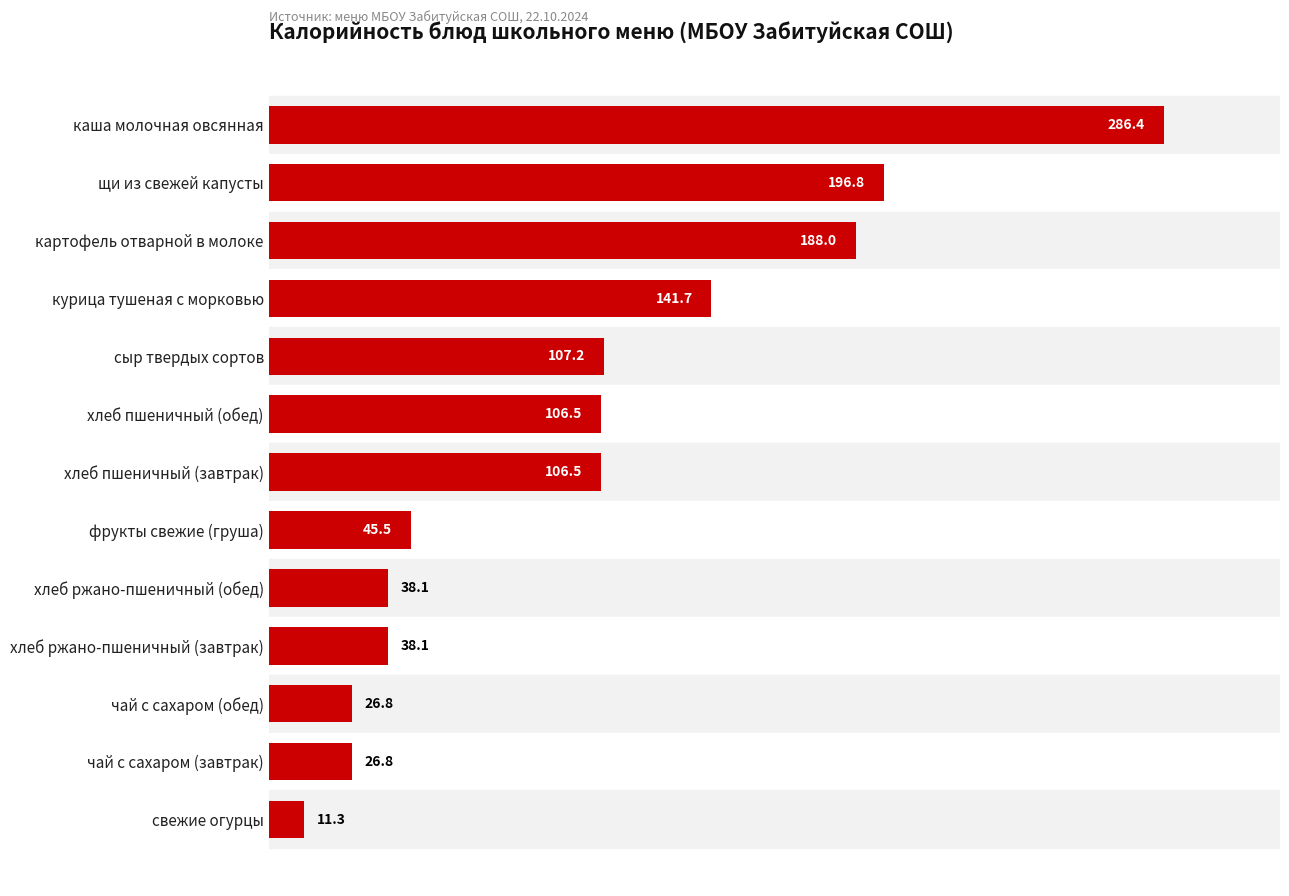

Reading top to bottom, list all the values displayed in this chart.

каша молочная овсянная=286.4	щи из свежей капусты=196.8	картофель отварной в молоке=188.0	курица тушеная с морковью=141.7	сыр твердых сортов=107.2	хлеб пшеничный (обед)=106.5	хлеб пшеничный (завтрак)=106.5	фрукты свежие (груша)=45.5	хлеб ржано-пшеничный (обед)=38.1	хлеб ржано-пшеничный (завтрак)=38.1	чай с сахаром (обед)=26.8	чай с сахаром (завтрак)=26.8	свежие огурцы=11.3